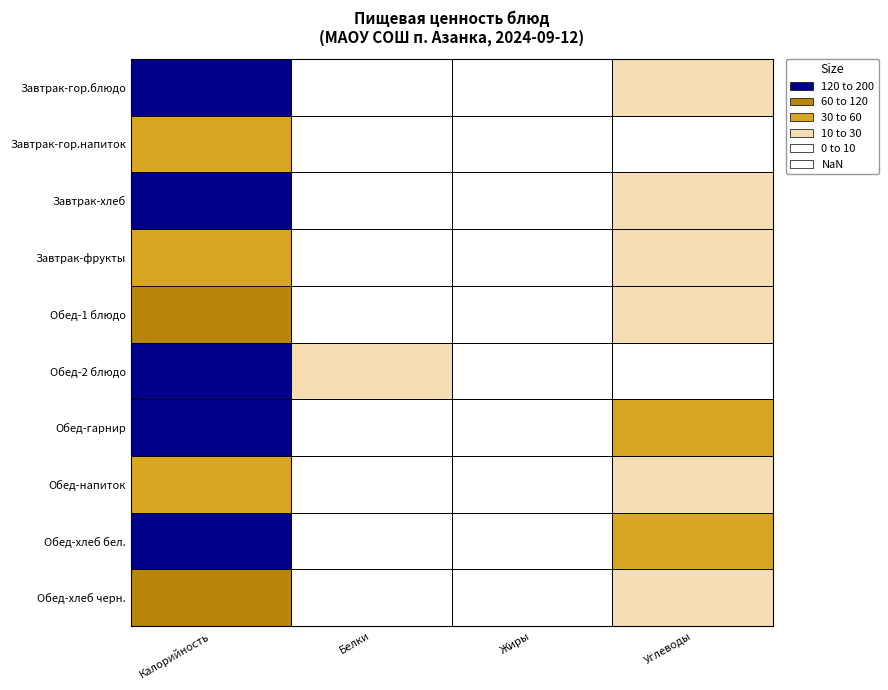

What is the smallest value displayed?

44.0